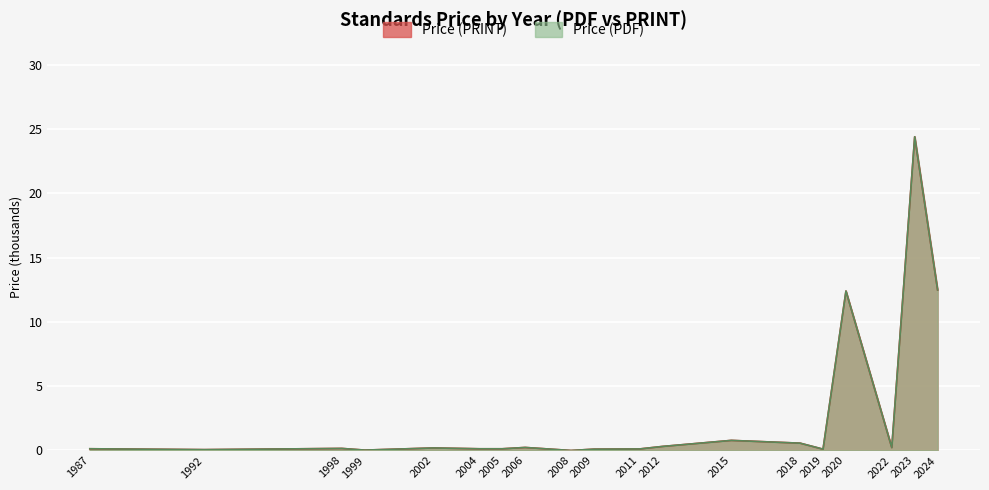

Is it true that Price (PRINT) equals 0.8 at 2015?

True